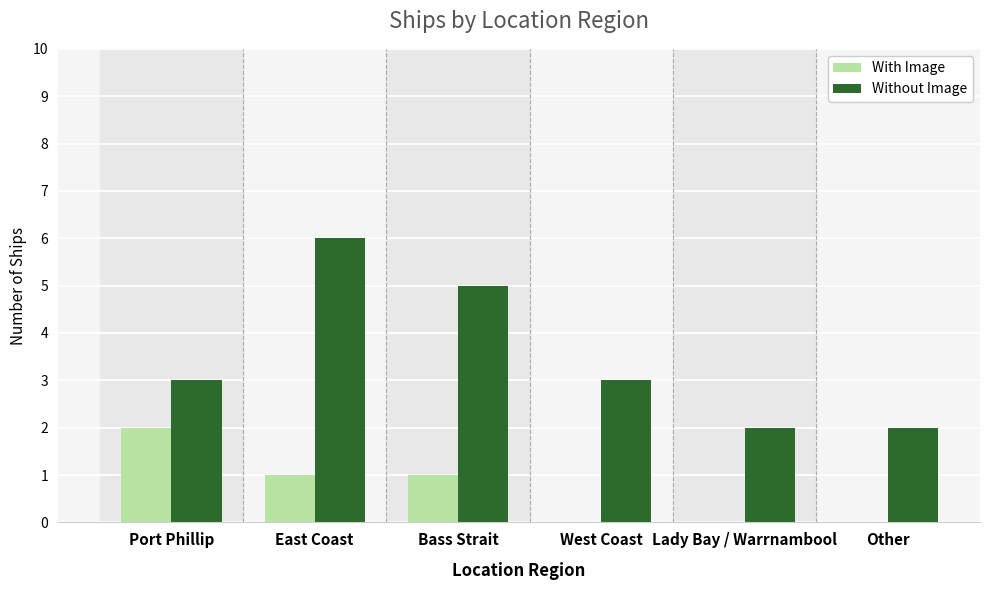

How many categories are shown in the chart?

6